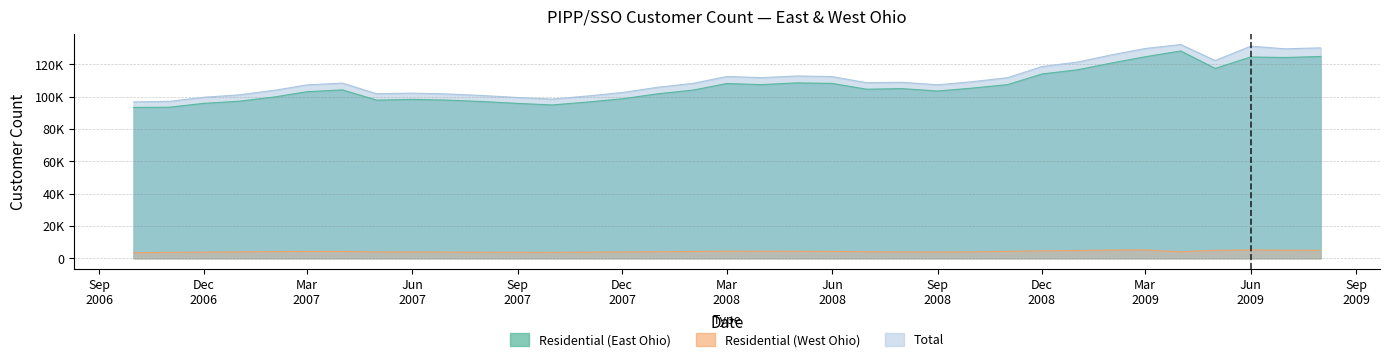

At which label does Total reach its peak?

2009-04-01